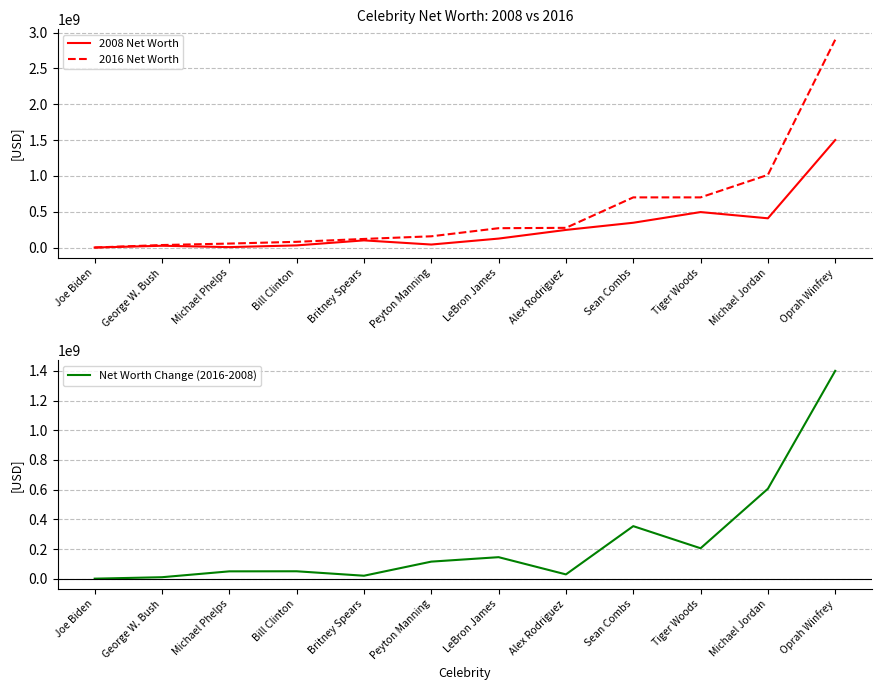

Reading left to right, extract all data points from this chart.

2008 Net Worth: Joe Biden=270000	George W. Bush=25000000	Michael Phelps=6000000	Bill Clinton=30000000	Britney Spears=100000000	Peyton Manning=42000000	LeBron James=125000000	Alex Rodriguez=246000000	Sean Combs=346000000	Tiger Woods=495000000	Michael Jordan=408000000	Oprah Winfrey=1500000000
2016 Net Worth: Joe Biden=500000	George W. Bush=35000000	Michael Phelps=55500000	Bill Clinton=80000000	Britney Spears=120000000	Peyton Manning=157000000	LeBron James=270000000	Alex Rodriguez=275000000	Sean Combs=700000000	Tiger Woods=700000000	Michael Jordan=1014000000	Oprah Winfrey=2900000000
Net Worth Change (2016-2008): Joe Biden=230000	George W. Bush=10000000	Michael Phelps=49500000	Bill Clinton=50000000	Britney Spears=20000000	Peyton Manning=115000000	LeBron James=145000000	Alex Rodriguez=29000000	Sean Combs=354000000	Tiger Woods=205000000	Michael Jordan=606000000	Oprah Winfrey=1400000000